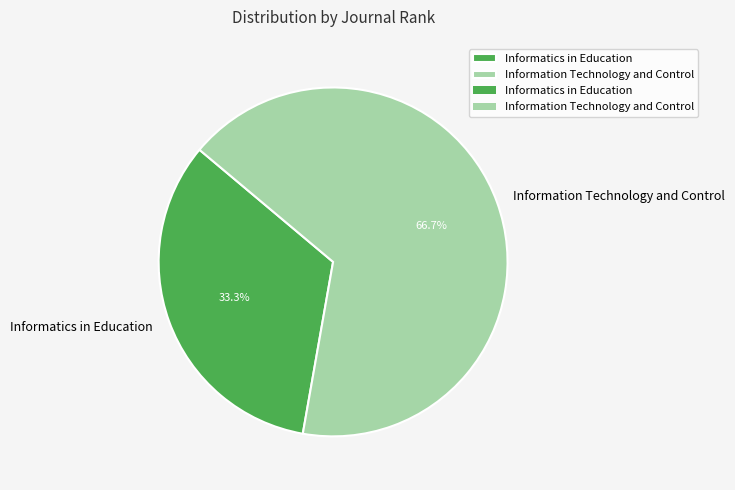

Rank the categories by value from highest to lowest.

Information Technology and Control, Informatics in Education